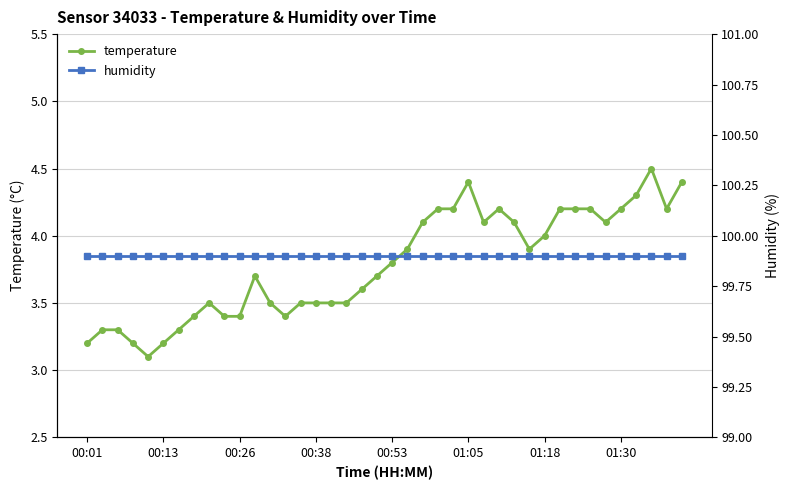

True or false: humidity and temperature intersect in this chart.

False